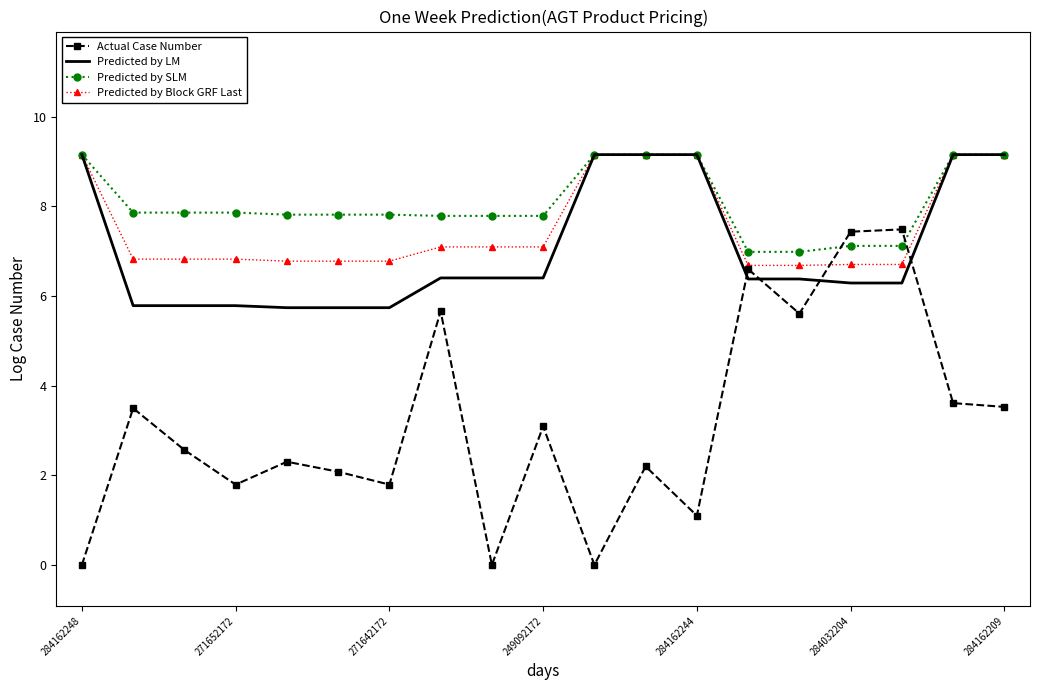

True or false: Predicted by SLM and Actual Case Number intersect in this chart.

True